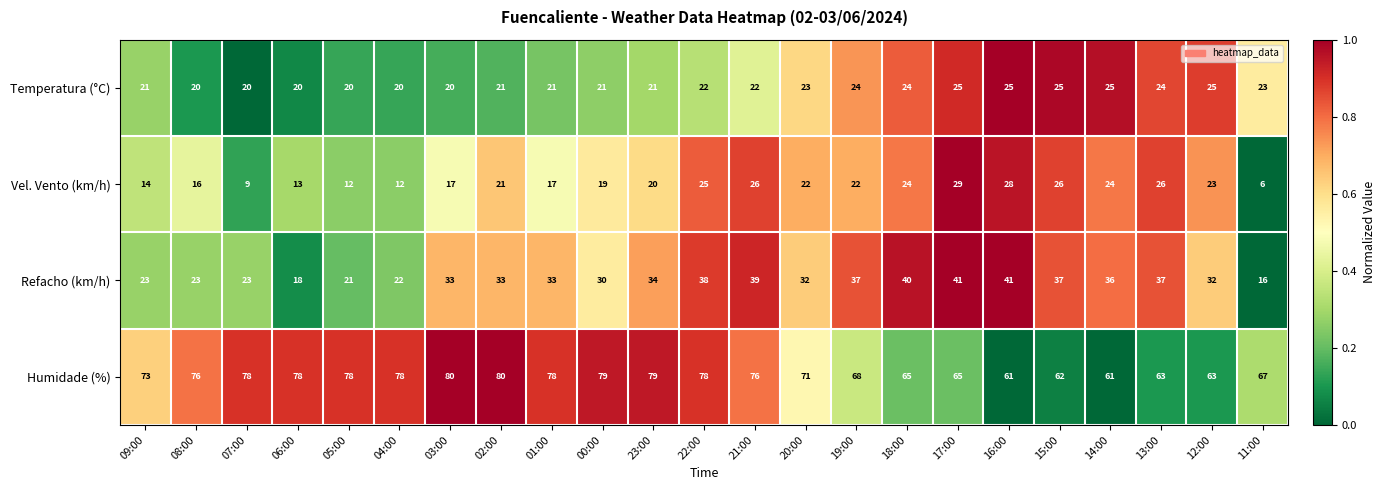

Which series changed the most between 06:00 and 21:00?

Refacho (km/h)